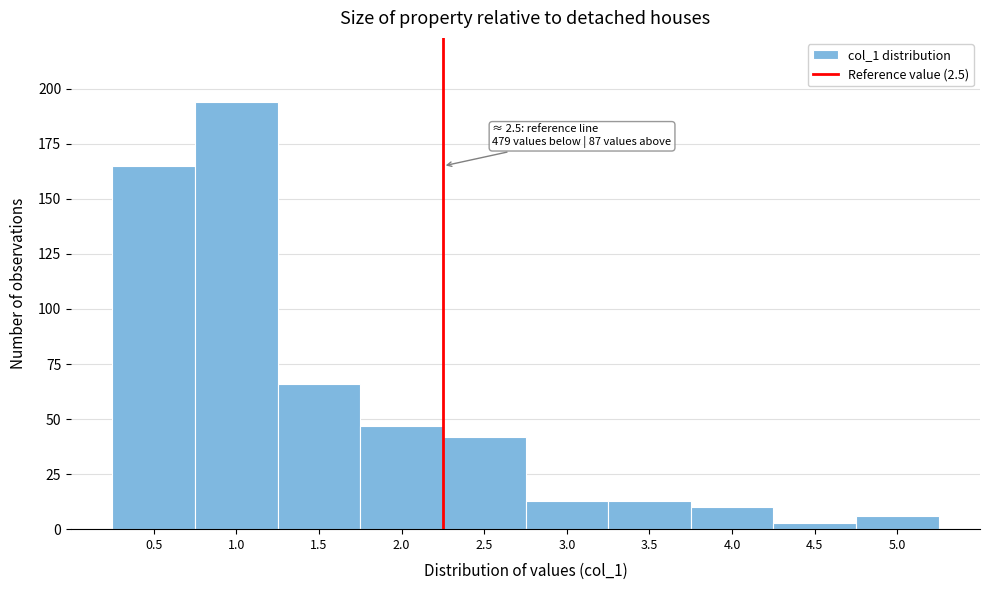

Reading right to left, what are all the values shown in this chart?

5.0=6	4.5=3	4.0=10	3.5=13	3.0=13	2.5=42	2.0=47	1.5=66	1.0=194	0.5=165